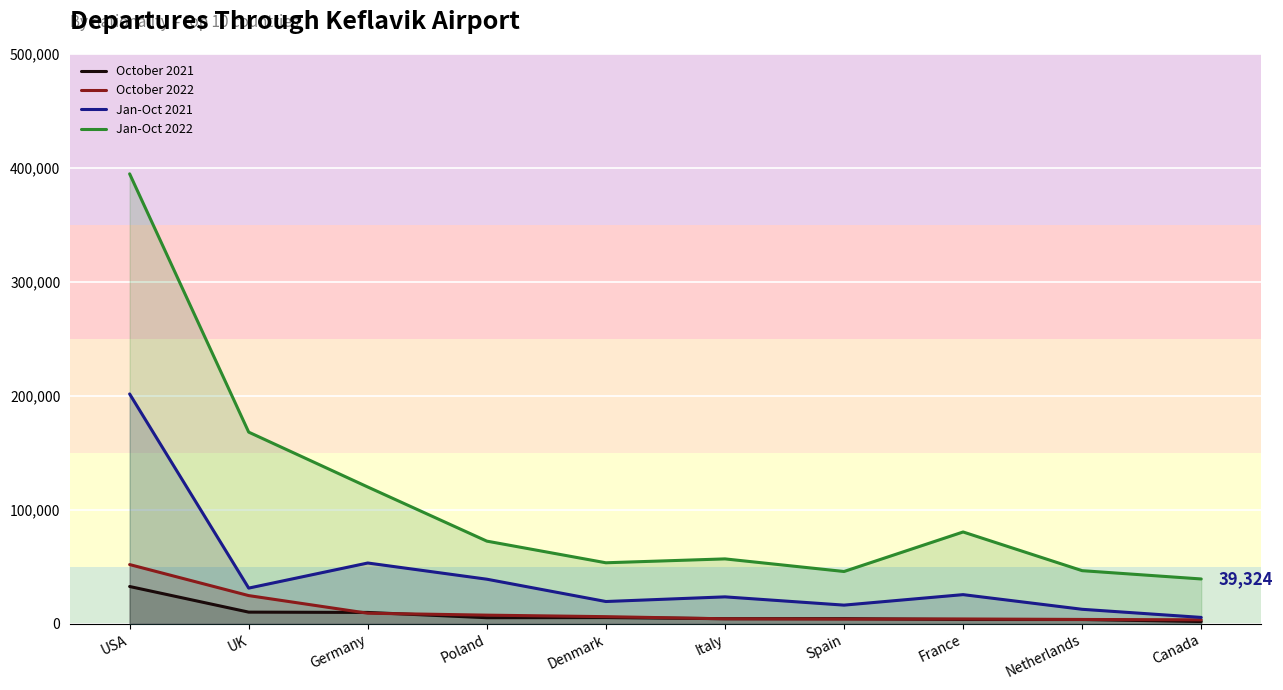

What is the average value of the Jan-Oct 2022 series?

107842